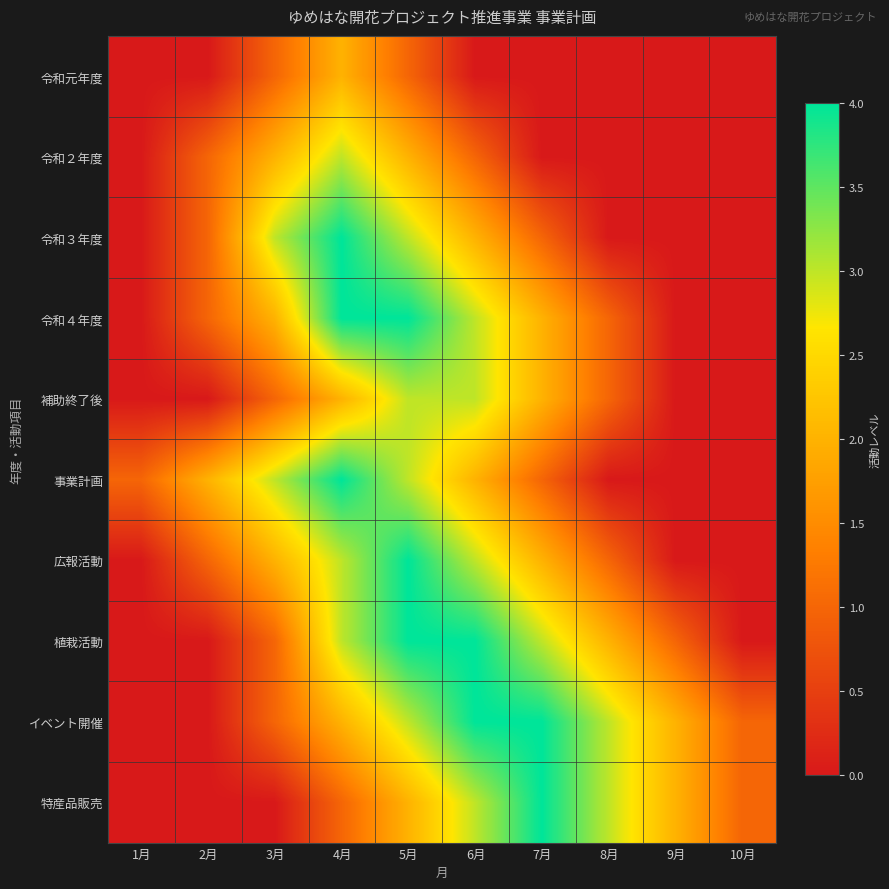

Reading left to right, list all the values displayed in this chart.

令和元年度: 1月=0	2月=0	3月=1	4月=2	5月=1	6月=0	7月=0	8月=0	9月=0	10月=0
令和２年度: 1月=0	2月=1	3月=2	4月=3	5月=2	6月=1	7月=0	8月=0	9月=0	10月=0
令和３年度: 1月=0	2月=1	3月=3	4月=4	5月=3	6月=2	7月=1	8月=0	9月=0	10月=0
令和４年度: 1月=0	2月=1	3月=2	4月=4	5月=4	6月=3	7月=2	8月=1	9月=0	10月=0
補助終了後: 1月=0	2月=0	3月=1	4月=2	5月=3	6月=3	7月=2	8月=1	9月=0	10月=0
事業計画: 1月=1	2月=2	3月=3	4月=4	5月=3	6月=2	7月=1	8月=0	9月=0	10月=0
広報活動: 1月=0	2月=1	3月=2	4月=3	5月=4	6月=3	7月=2	8月=1	9月=0	10月=0
植栽活動: 1月=0	2月=0	3月=1	4月=3	5月=4	6月=4	7月=3	8月=2	9月=1	10月=0
イベント開催: 1月=0	2月=0	3月=1	4月=2	5月=3	6月=4	7月=4	8月=3	9月=2	10月=1
特産品販売: 1月=0	2月=0	3月=0	4月=1	5月=2	6月=3	7月=4	8月=3	9月=2	10月=1